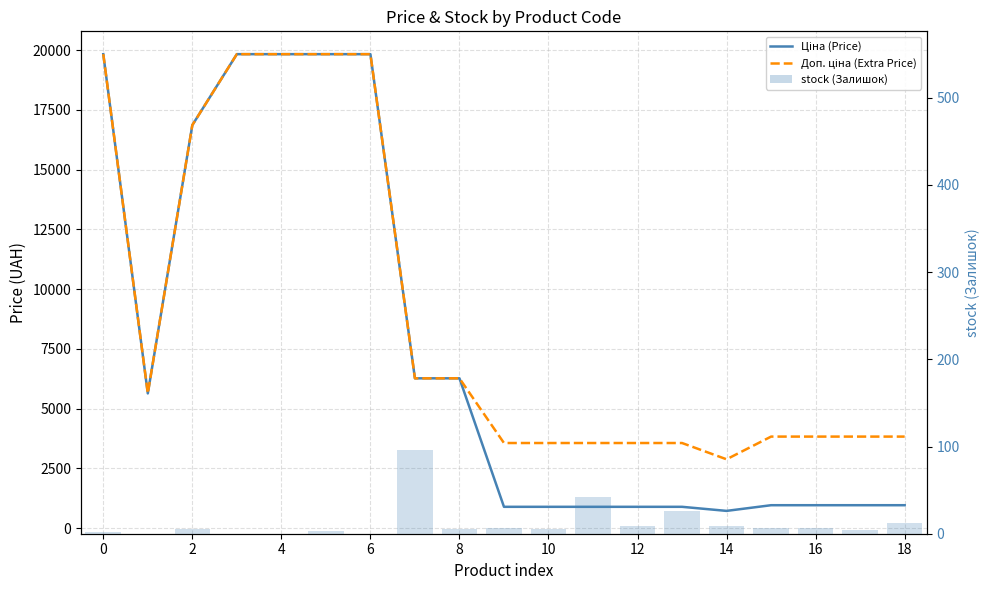

Which series has the largest total across all categories?

Доп. ціна (Extra Price)